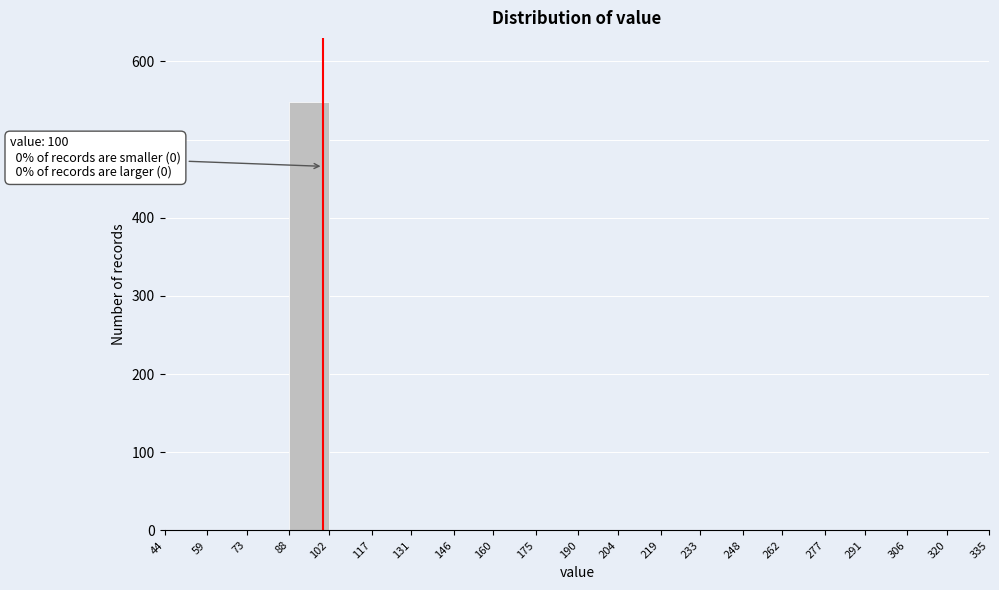

Which range on the x-axis has the tallest bar?

88 to 102